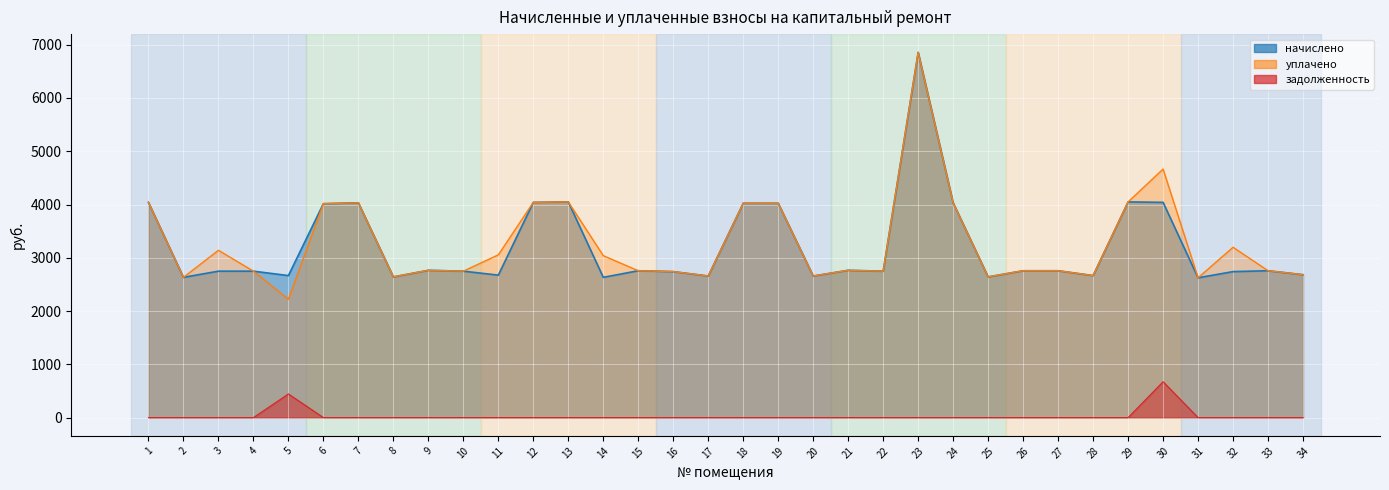

Reading right to left, what are all the values shown in this chart?

начислено: 34=2682.7	33=2757.2	32=2740.7	31=2624.8	30=4040.6	29=4048.9	28=2666.2	27=2757.2	26=2757.2	25=2641.3	24=4032.4	23=6855.8	22=2749.1	21=2765.5	20=2657.9	19=4024.1	18=4024.1	17=2657.9	16=2740.7	15=2757.2	14=2633.0	13=4048.9	12=4040.6	11=2674.4	10=2749.0	9=2765.5	8=2641.3	7=4032.4	6=4015.8	5=2666.2	4=2749.0	3=2749.0	2=2633.0	1=4040.6
уплачено: 34=2682.7	33=2757.2	32=3197.5	31=2624.8	30=4665.3	29=4048.9	28=2666.2	27=2757.2	26=2757.2	25=2641.3	24=4032.4	23=6855.8	22=2749.1	21=2765.5	20=2657.9	19=4024.1	18=4024.1	17=2657.9	16=2740.7	15=2757.2	14=3040.1	13=4048.9	12=4040.6	11=3055.6	10=2749.0	9=2765.5	8=2641.3	7=4032.4	6=4015.8	5=2221.8	4=2749.0	3=3140.7	2=2633.0	1=4040.6
задолженность: 34=0.0	33=0.0	32=0.0	31=0.0	30=673.4	29=0.0	28=0.0	27=0.0	26=0.0	25=0.0	24=0.0	23=0.0	22=0.0	21=0.0	20=0.0	19=0.0	18=0.0	17=0.0	16=0.0	15=0.0	14=0.0	13=0.0	12=0.0	11=0.0	10=0.0	9=0.0	8=0.0	7=0.0	6=0.0	5=444.4	4=0.0	3=0.0	2=0.0	1=0.0